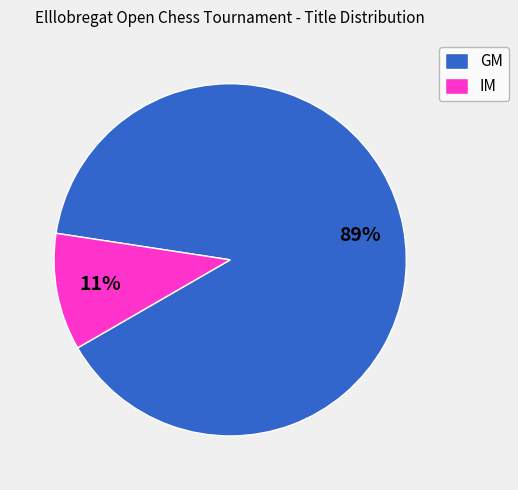

Do IM and GM together represent more than half of the pie?

Yes